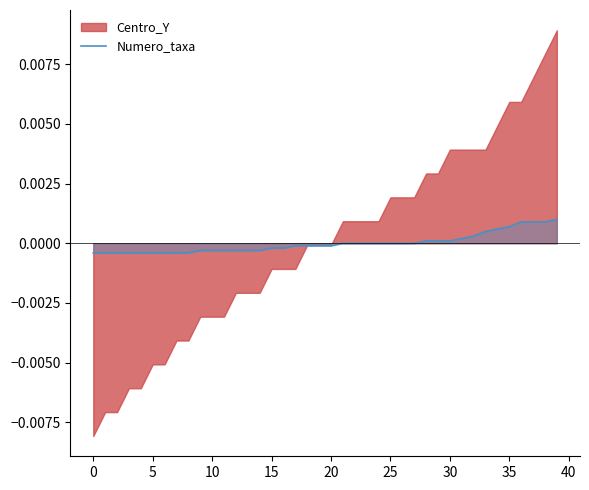

True or false: Numero_taxa has a value of -0.0 at 25.

True